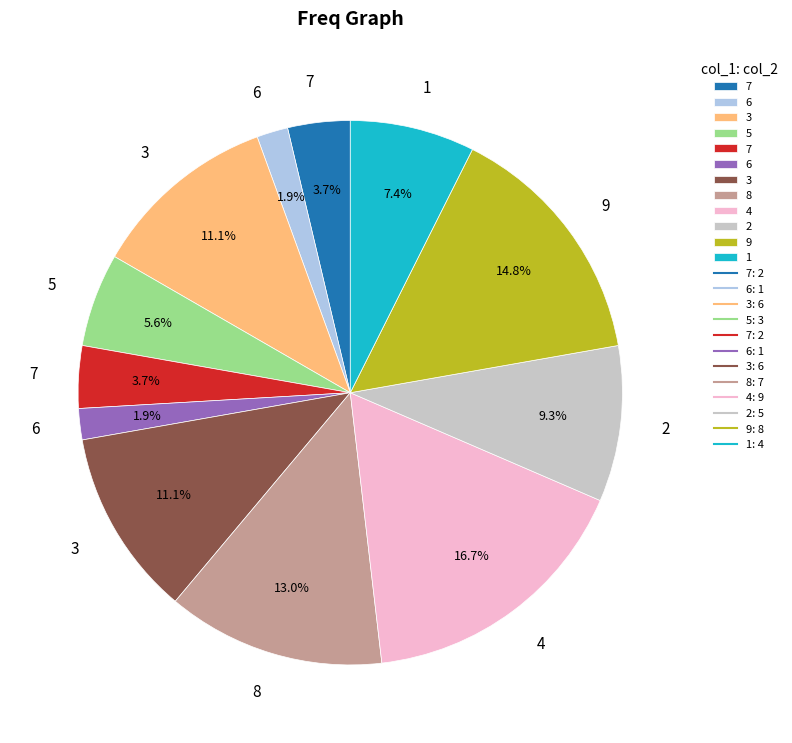

Is there any slice that represents more than half of the pie?

No